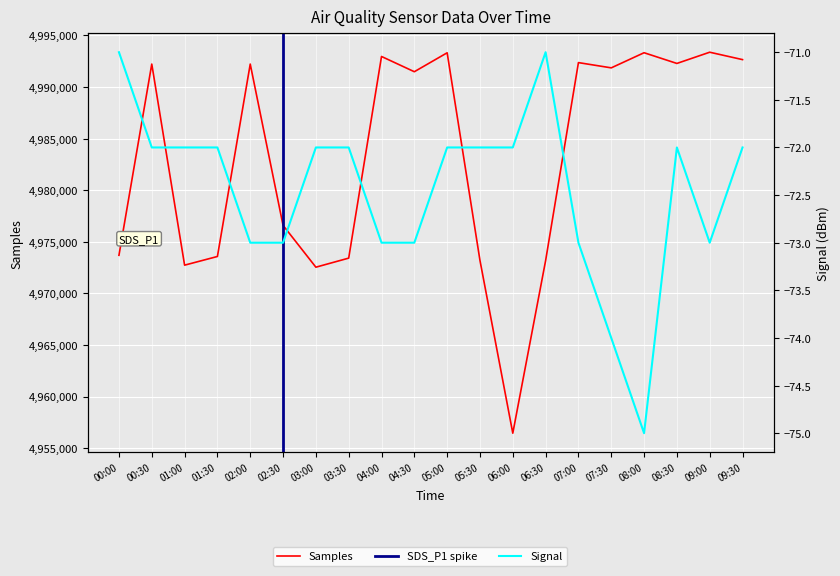

Reading left to right, what are all the values shown in this chart?

Samples: 00:00=4973688	00:30=4992218	01:00=4972731	01:30=4973572	02:00=4992218	02:30=4976588	03:00=4972534	03:30=4973413	04:00=4992955	04:30=4991478	05:00=4993313	05:30=4973186	06:00=4956446	06:30=4973168	07:00=4992361	07:30=4991852	08:00=4993318	08:30=4992280	09:00=4993368	09:30=4992651
Signal: 00:00=-71	00:30=-72	01:00=-72	01:30=-72	02:00=-73	02:30=-73	03:00=-72	03:30=-72	04:00=-73	04:30=-73	05:00=-72	05:30=-72	06:00=-72	06:30=-71	07:00=-73	07:30=-74	08:00=-75	08:30=-72	09:00=-73	09:30=-72